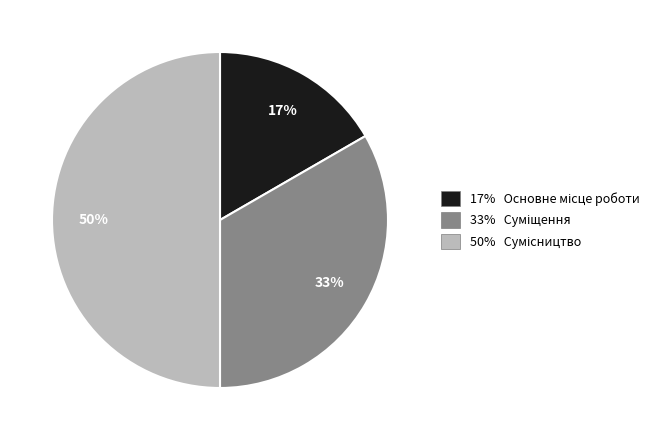

To the nearest percent, what is the average slice percentage?

33%